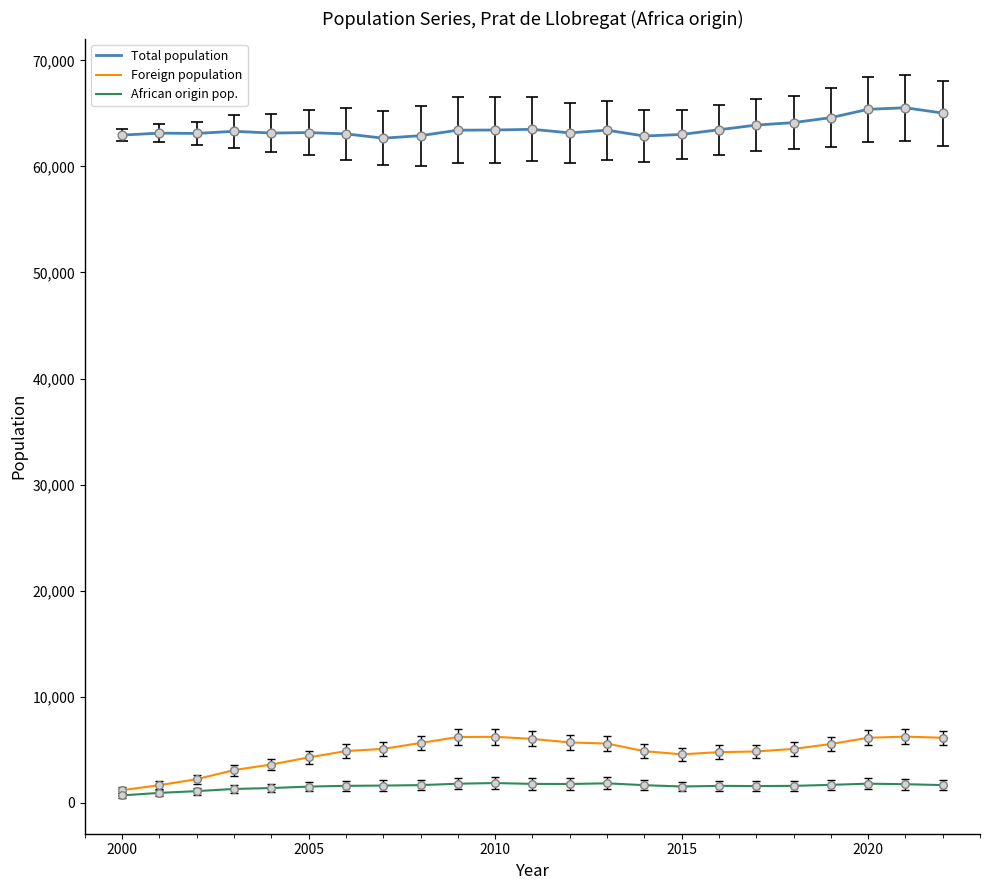

At how many categories does at least one series exceed 49564?

23